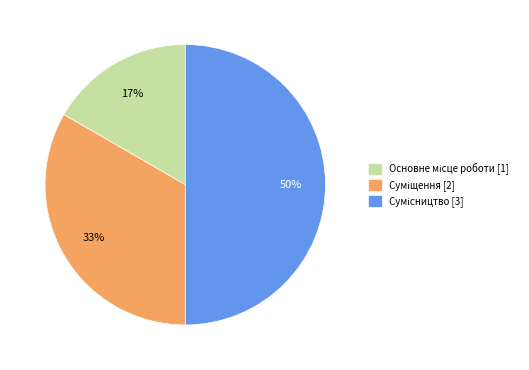

To the nearest percent, what is the average slice percentage?

33%